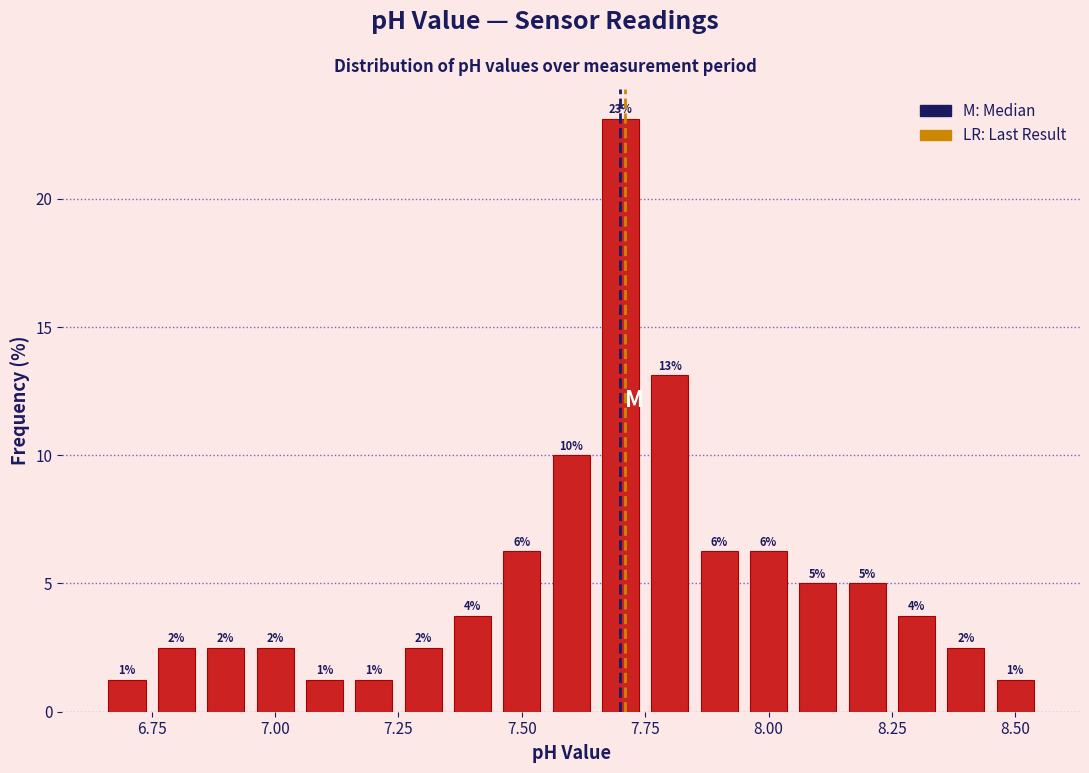

Around what value on the x-axis is the tallest bar? Give the approximate position of its centre, as read against the axis.

7.70